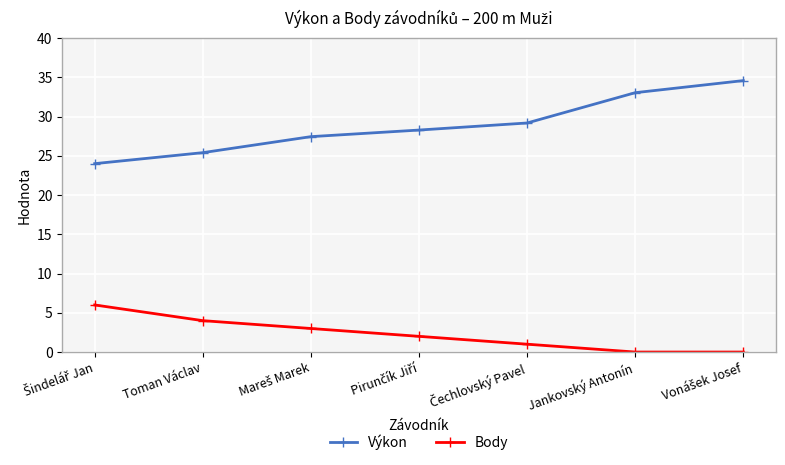

What is the sum of all Výkon values?

201.9